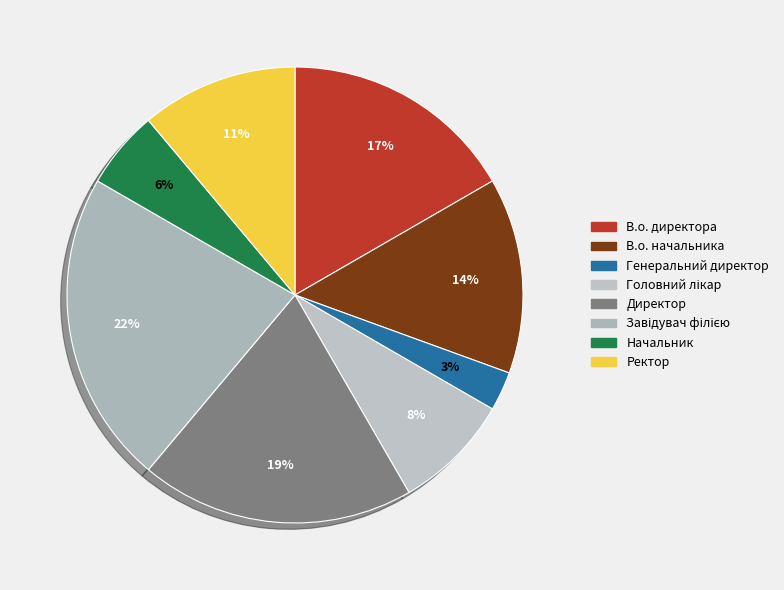

The В.о. начальника slice represents 19% of the pie. True or false?

False